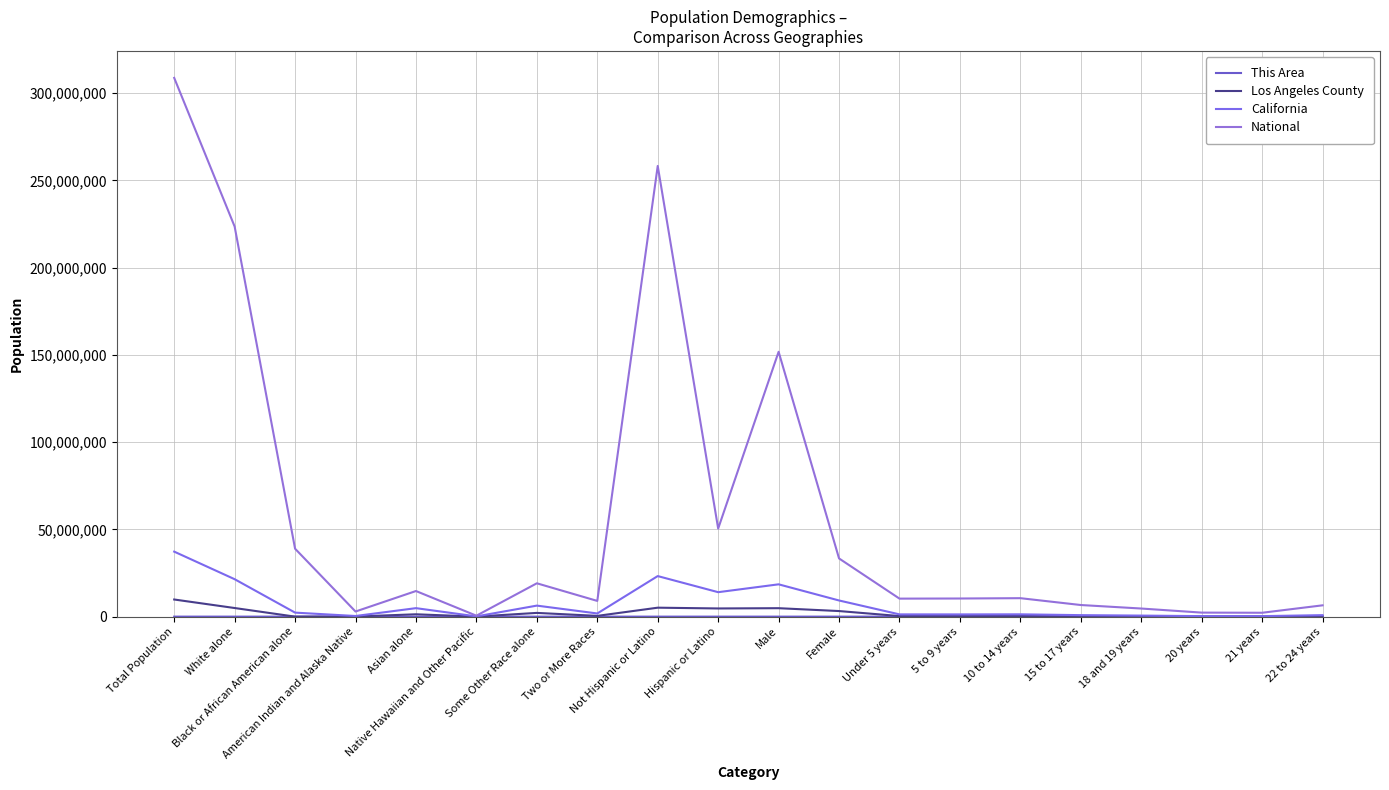

At which category does National reach its first local peak?

Asian alone